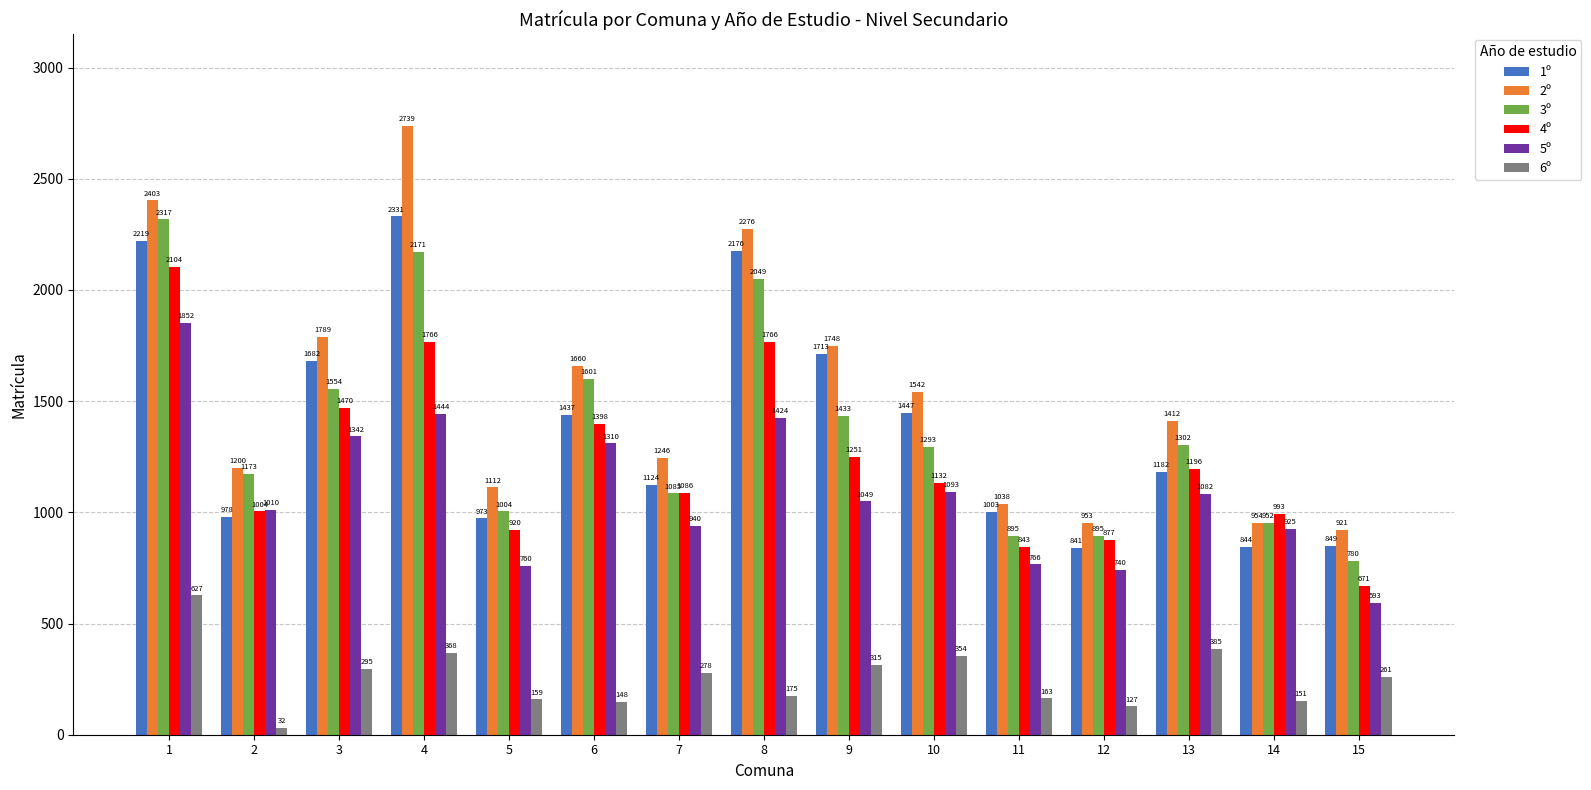

What is the difference between the maximum and second lowest values in the 4º series?

1261